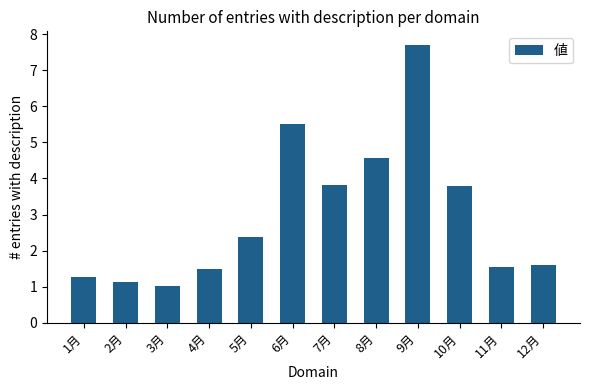

Approximately how many times larger is the value at 3月 compared to 5月?

0.4